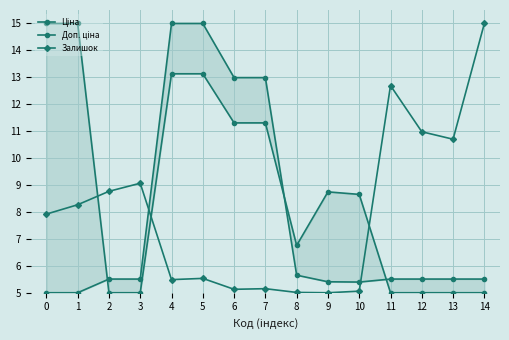

True or false: Залишок and Ціна cross at least once.

True